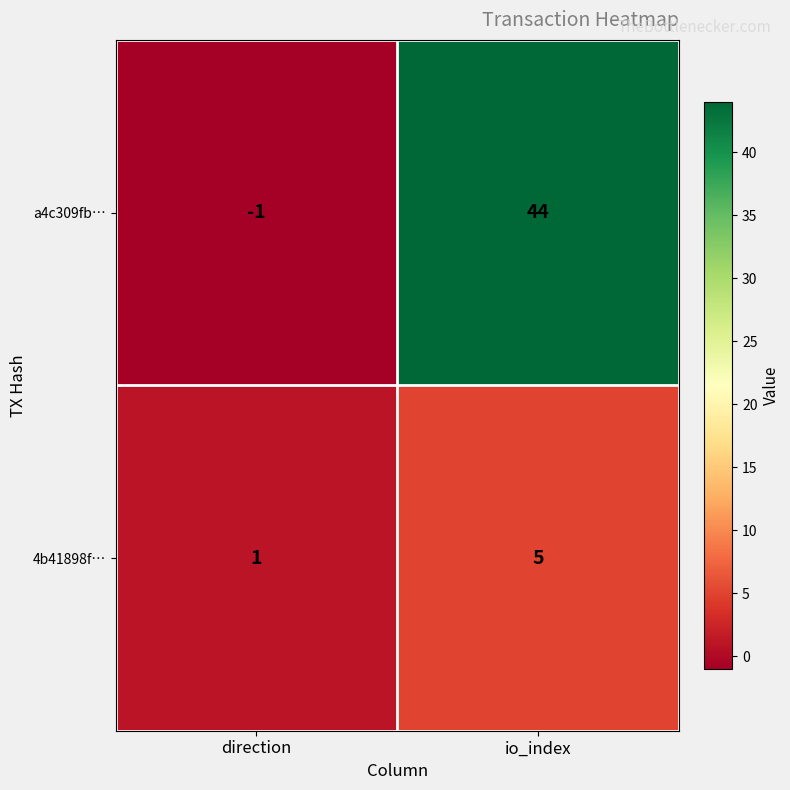

Reading left to right, what are all the values shown in this chart?

a4c309fb…: -1	44
4b41898f…: 1	5